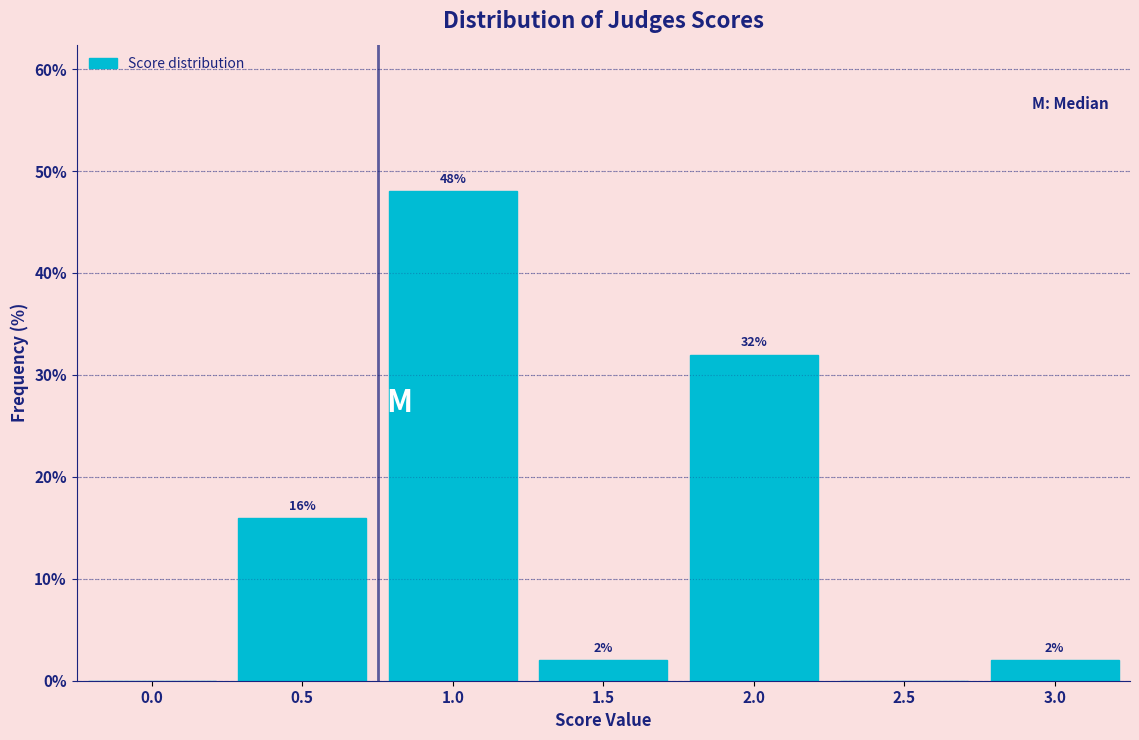

Reading right to left, transcribe all the data shown in this chart.

3.0=2	2.5=0	2.0=32	1.5=2	1.0=48	0.5=16	0.0=0